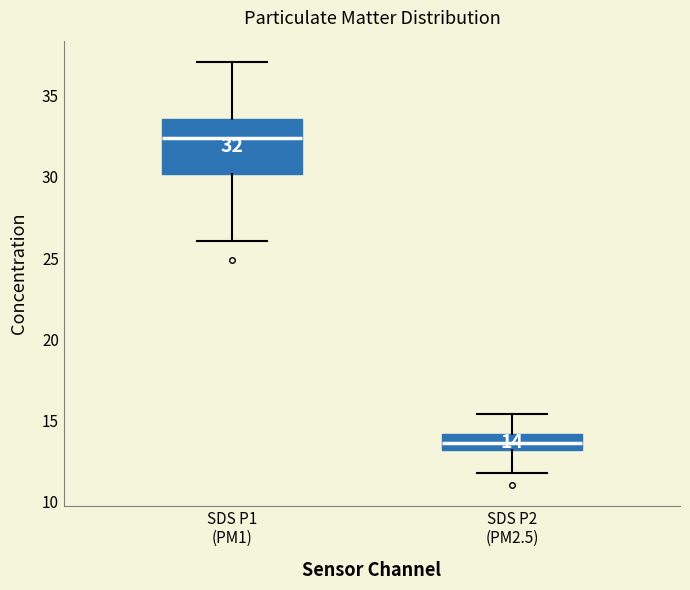

Comparing the boxes themselves (not the whiskers), which one is the tallest?

SDS P1 (PM1)